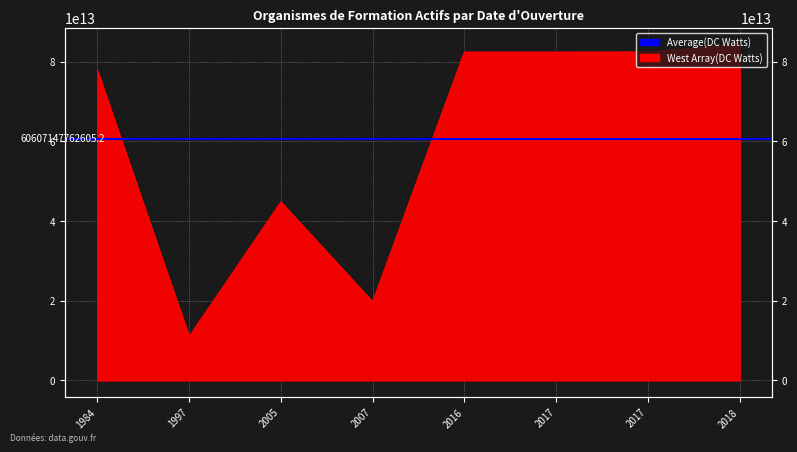

Rank the categories by value from lowest to highest.

1997, 2007, 2005, 1984, 2016, 2017, 2017, 2018